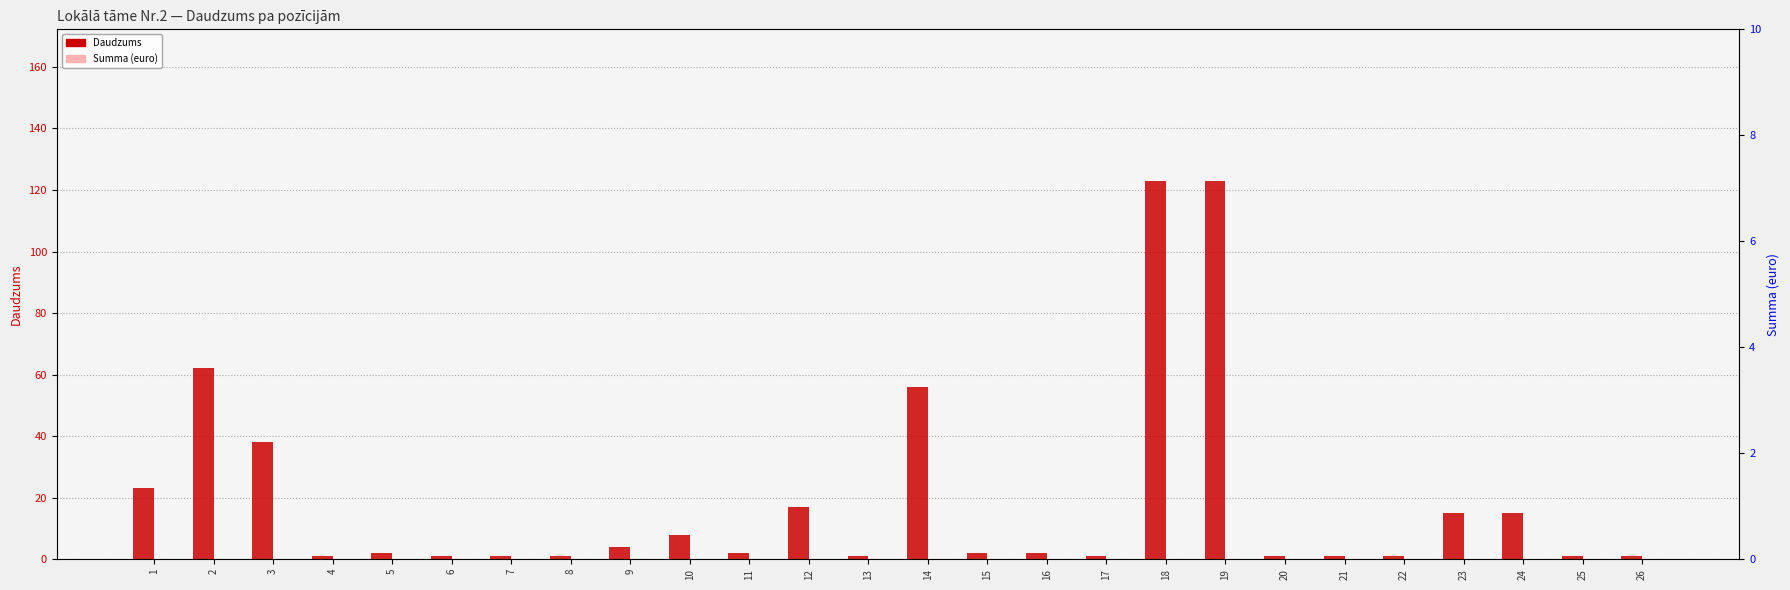

Is the value of Daudzums at 25 greater than the value of Summa (euro) at 25?

Yes